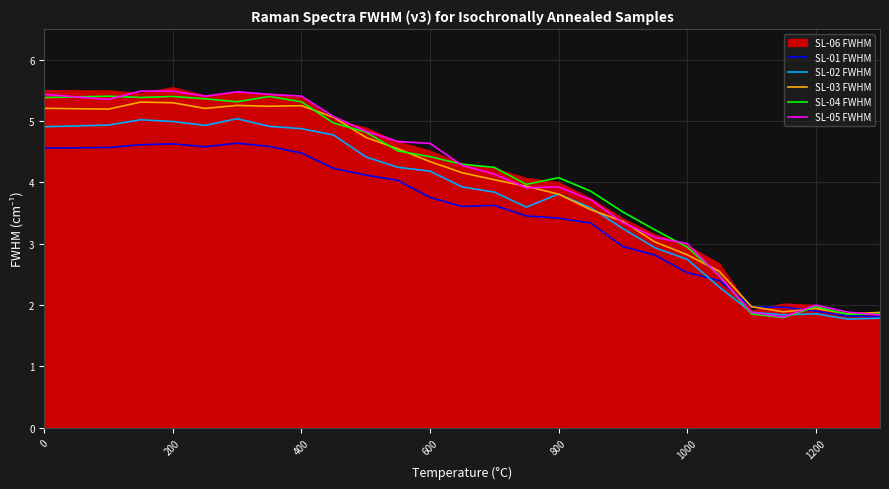

The SL-01 FWHM series shows 2.6 at 1200. True or false?

False